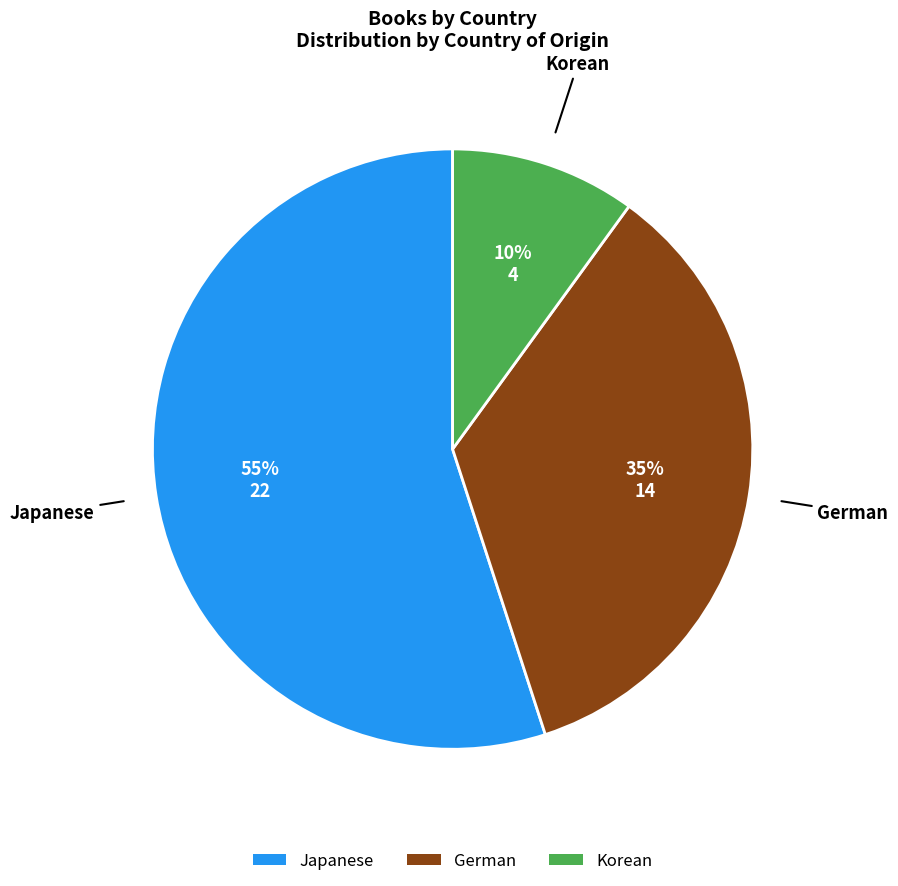

To the nearest percent, what is the average slice percentage?

33%